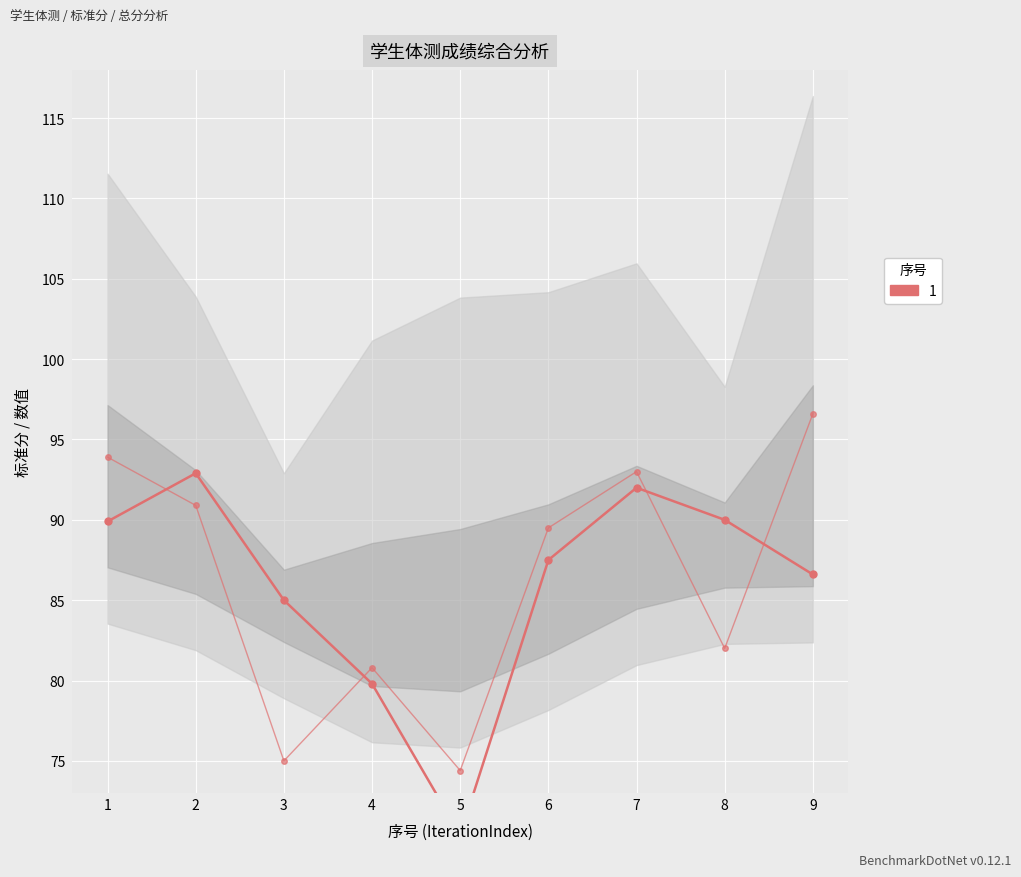

Which label corresponds to the largest value in the chart?

2